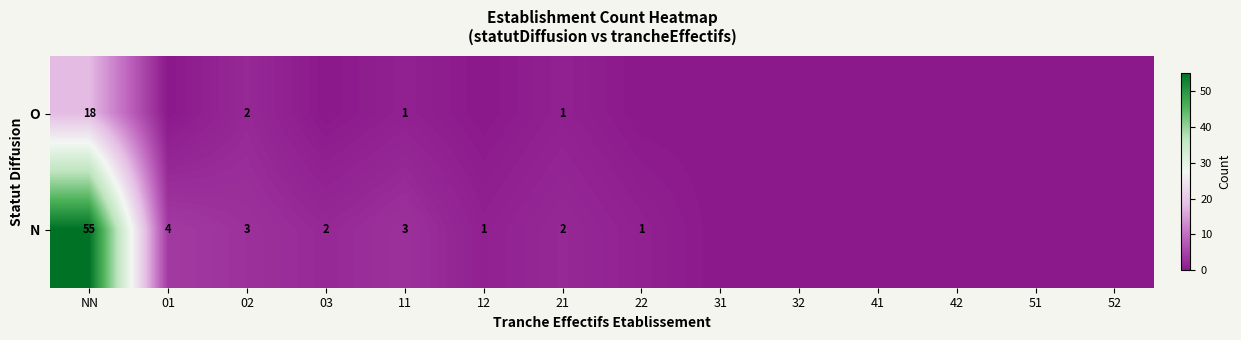

True or false: O has a value of 18 at NN.

True